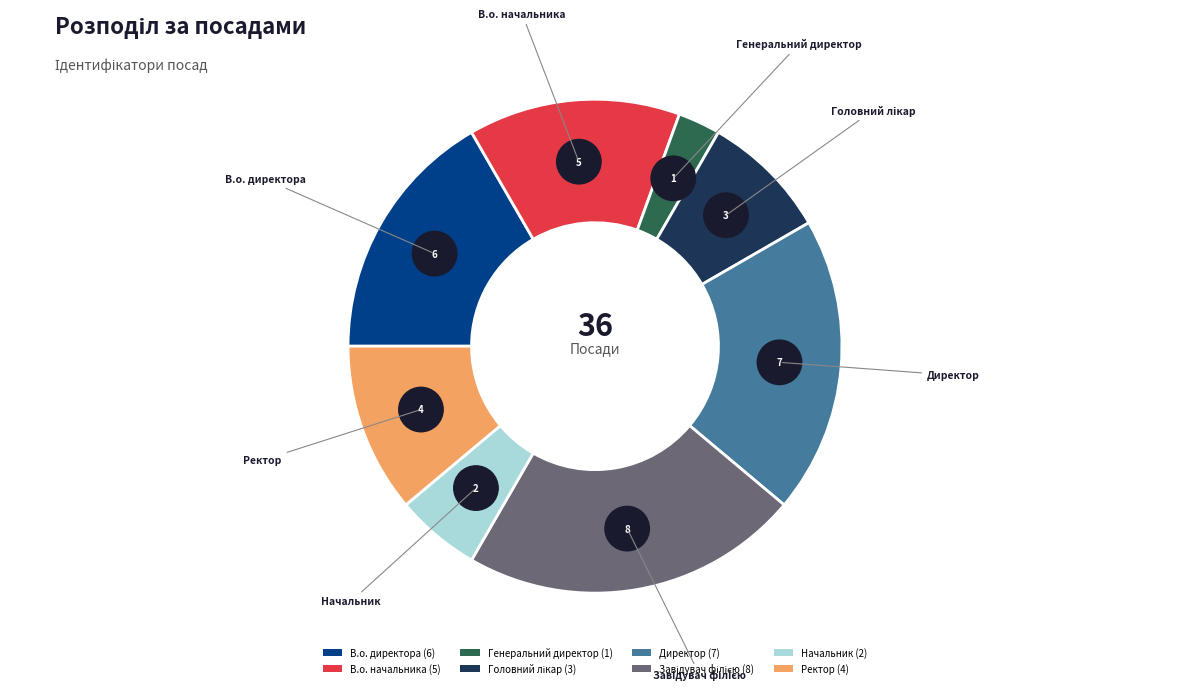

Is Генеральний директор the majority of the pie?

No